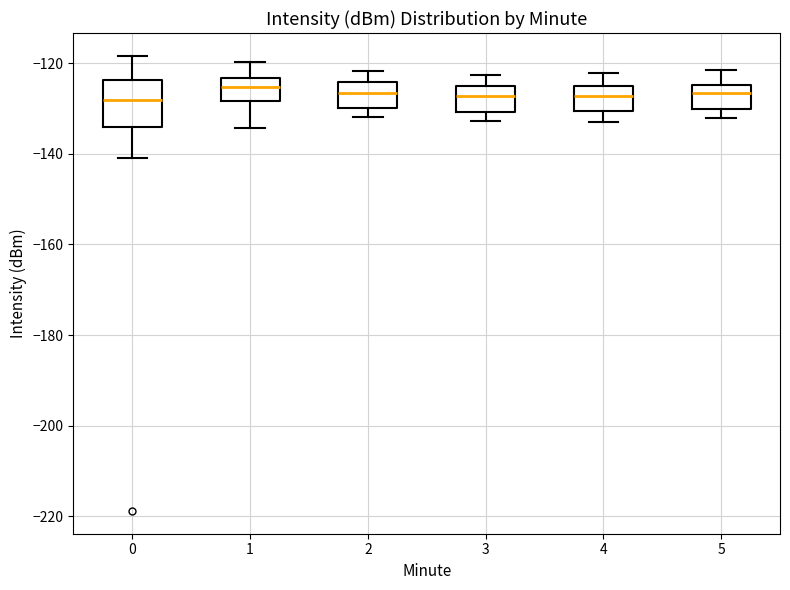

Reading left to right, read every box against the y-axis: the position of its median line, the range the box covers, and the ends of its whiskers. The values are not printed on the chart, so give them approximately, as read against the axis.

0: median -128, box -134 to -124, whiskers -140 to -118
1: median -126, box -128 to -124, whiskers -134 to -120
2: median -126, box -130 to -124, whiskers -132 to -122
3: median -128, box -130 to -124, whiskers -132 to -122
4: median -128, box -130 to -126, whiskers -132 to -122
5: median -126, box -130 to -124, whiskers -132 to -122